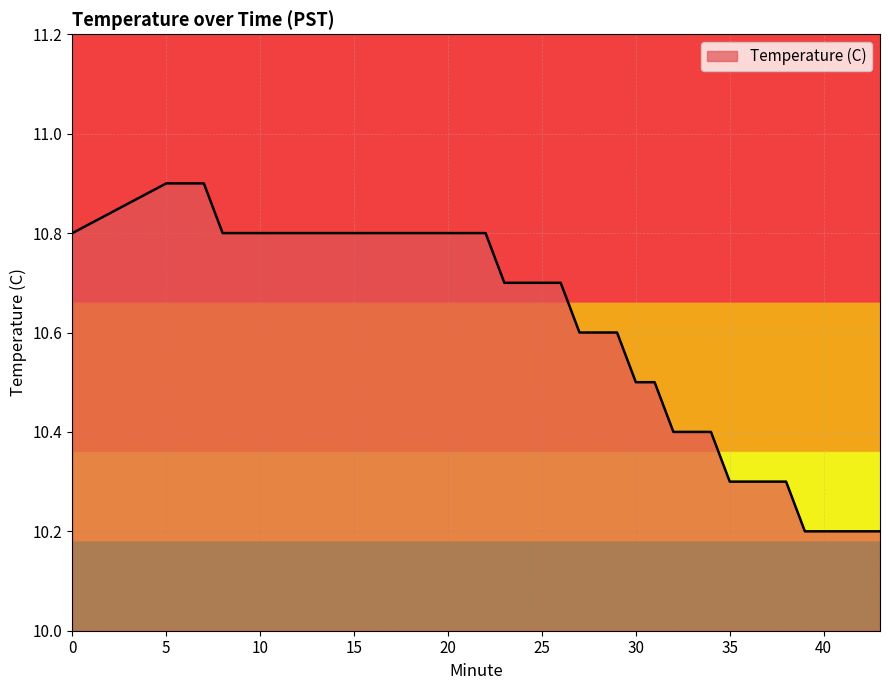

What is the greatest value displayed?

10.9